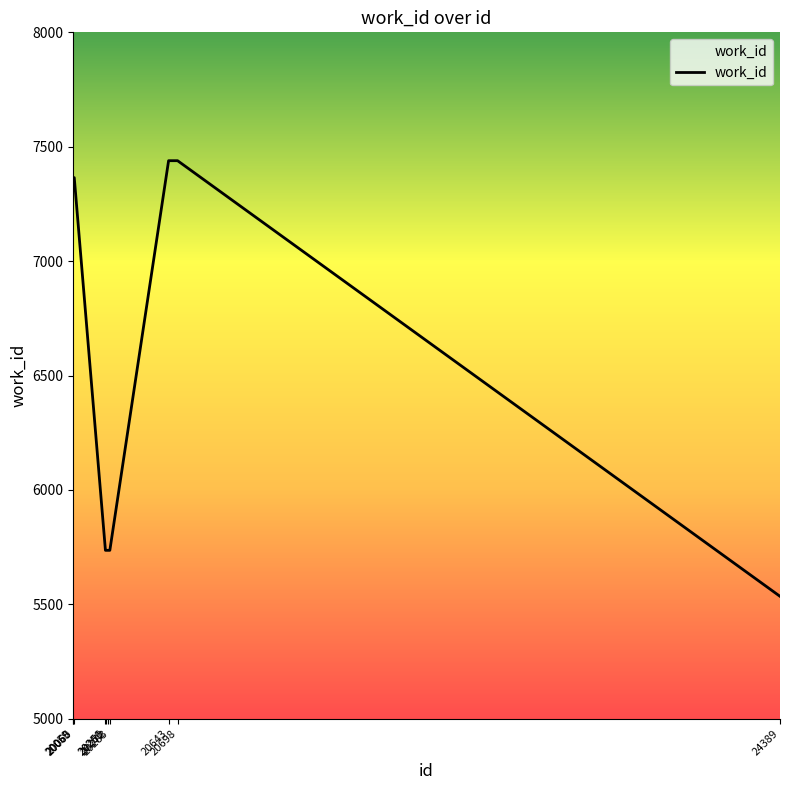

What is the minimum value shown in the chart?

5535